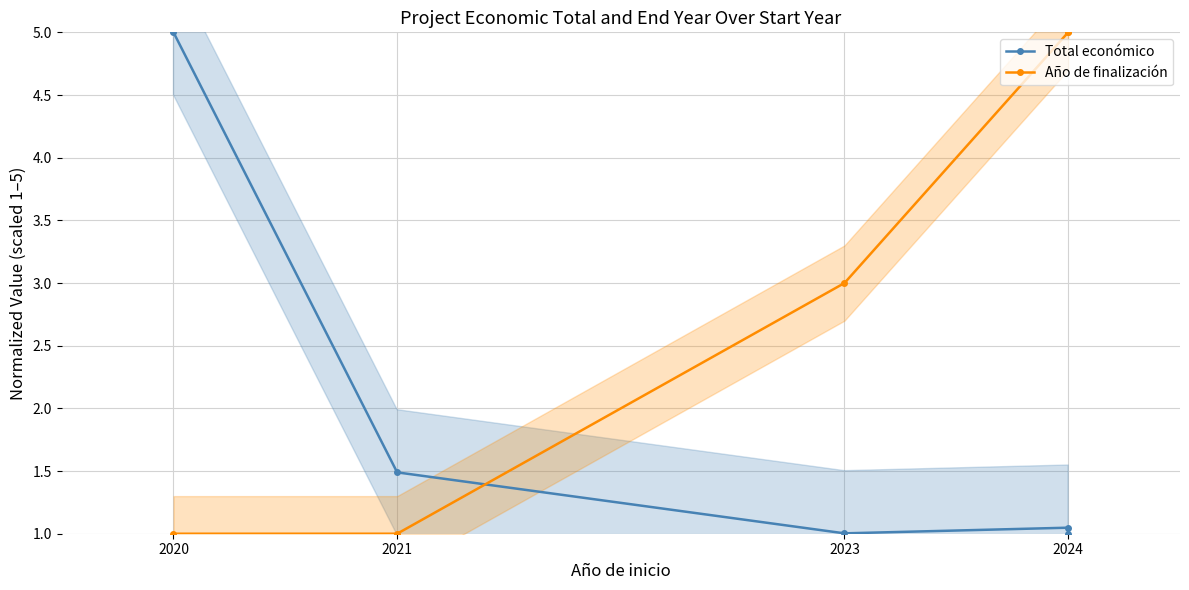

The Total económico series shows 1.0 at 2024. True or false?

True